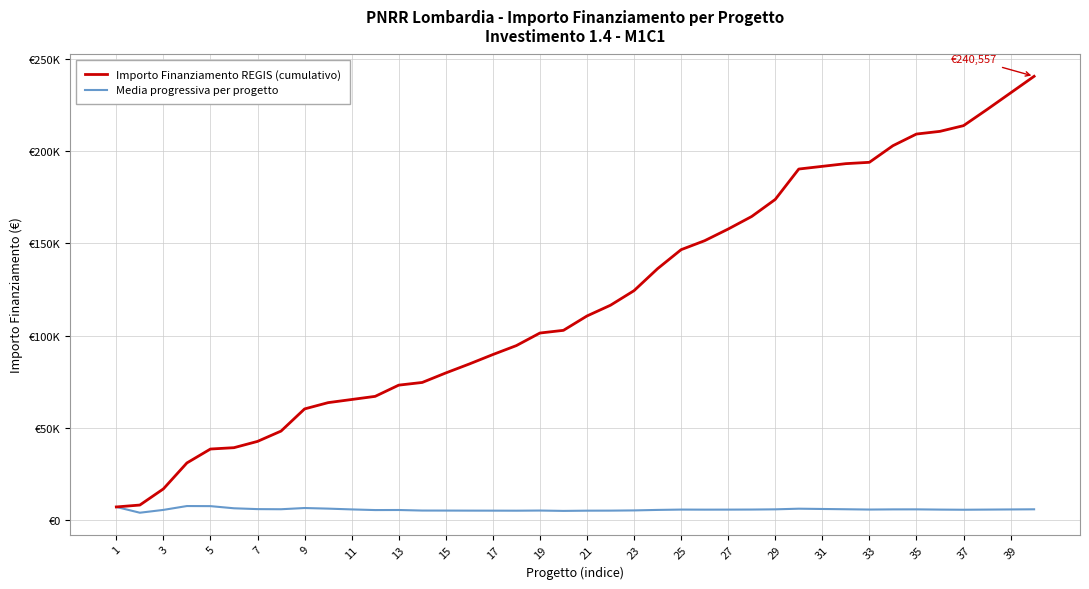

True or false: Media progressiva per progetto has more than 2 points higher than both neighbors.

True